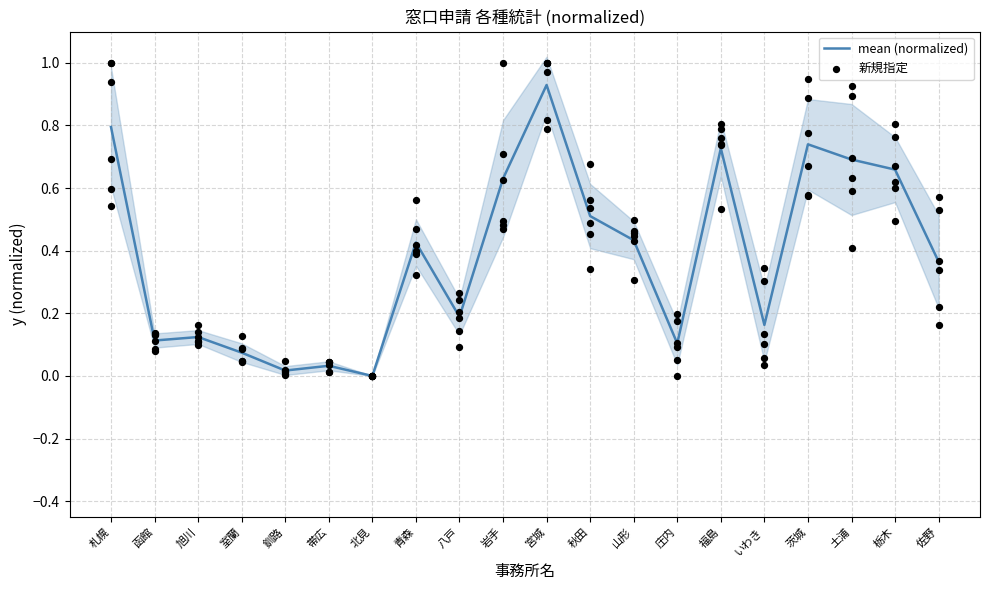

Which series has the largest Y range (max minus min)?

新規指定